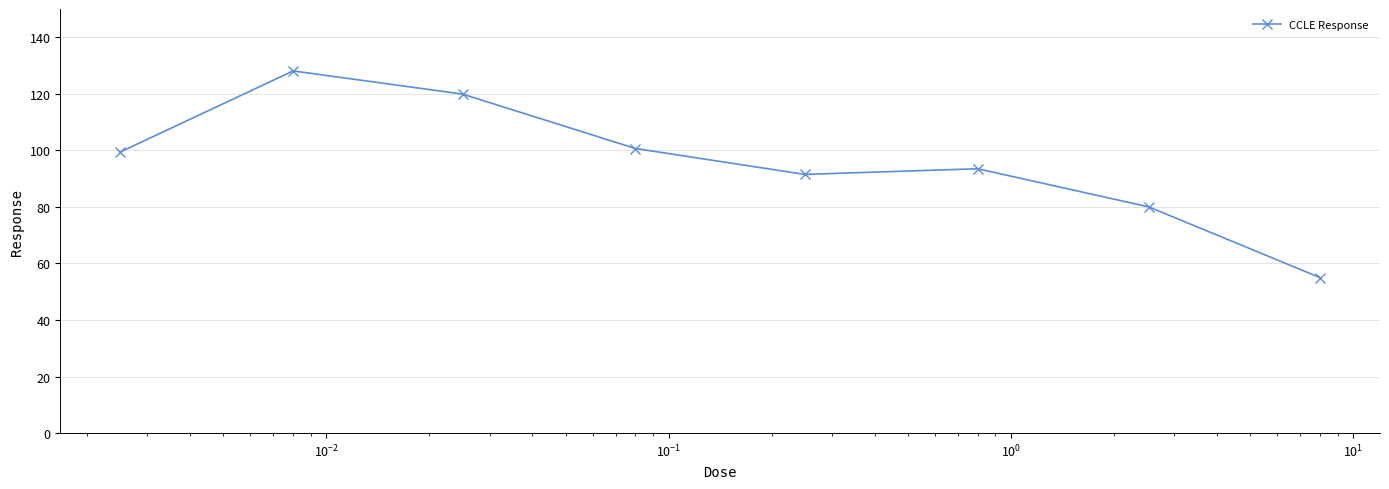

What is the value of the 5th point from the left?

91.5